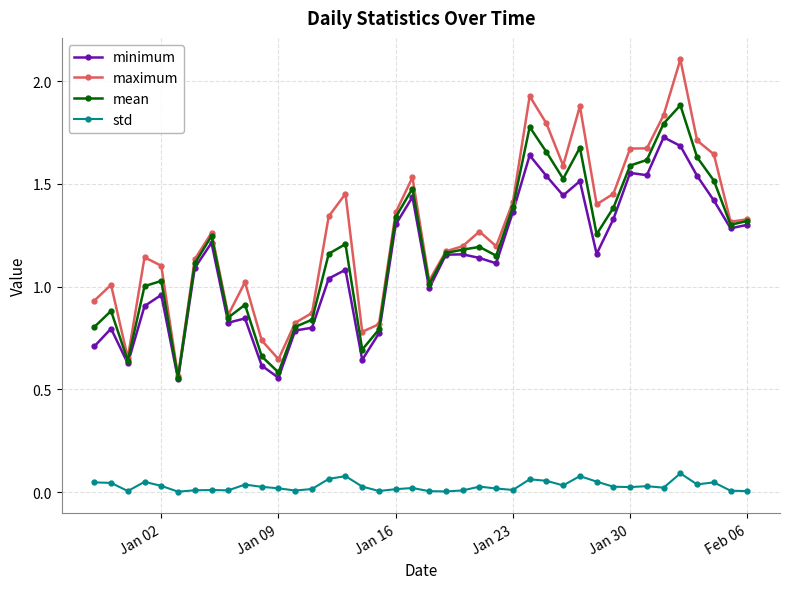

Is this an area chart (filled region under the line)?

No